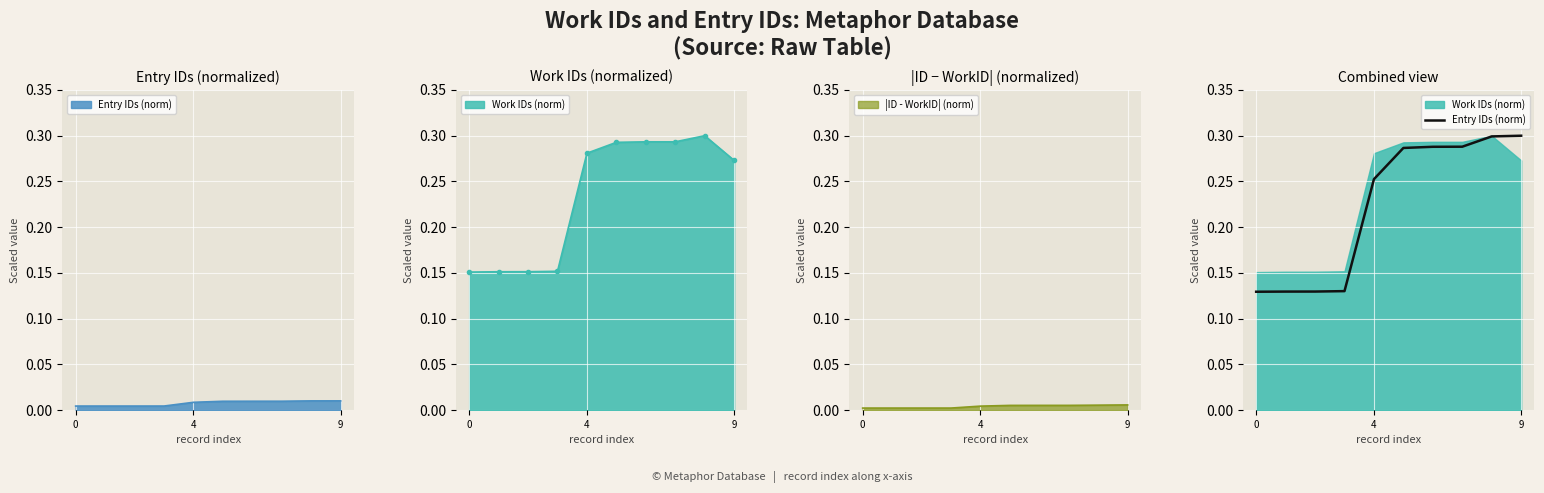

What is the difference between the second highest and minimum values?

0.2